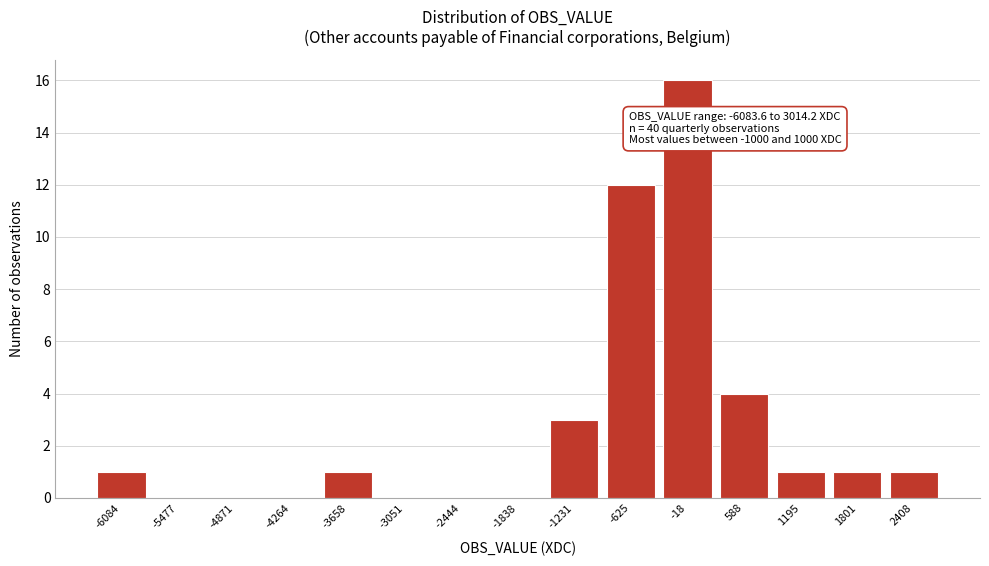

Reading left to right, list all the values displayed in this chart.

-6084=1	-5477=0	-4871=0	-4264=0	-3658=1	-3051=0	-2444=0	-1838=0	-1231=3	-625=12	-18=16	588=4	1195=1	1801=1	2408=1